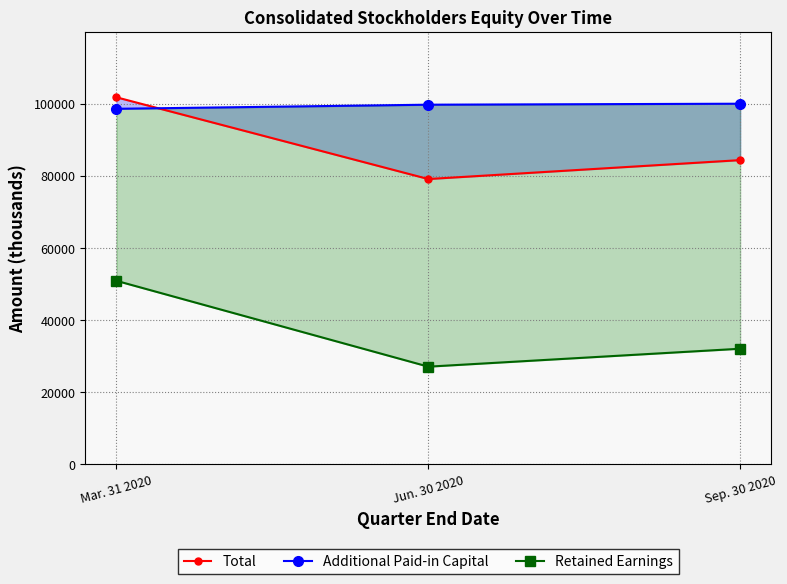

At which category is the sum across all series the highest?

Mar. 31 2020